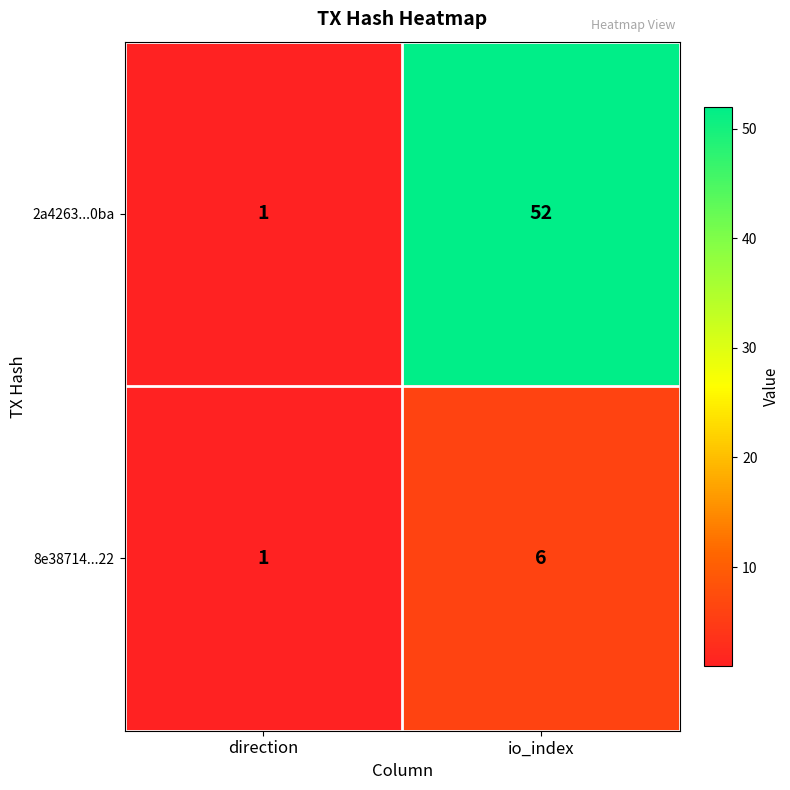

At which label is 2a4263...0ba closest to 26?

direction